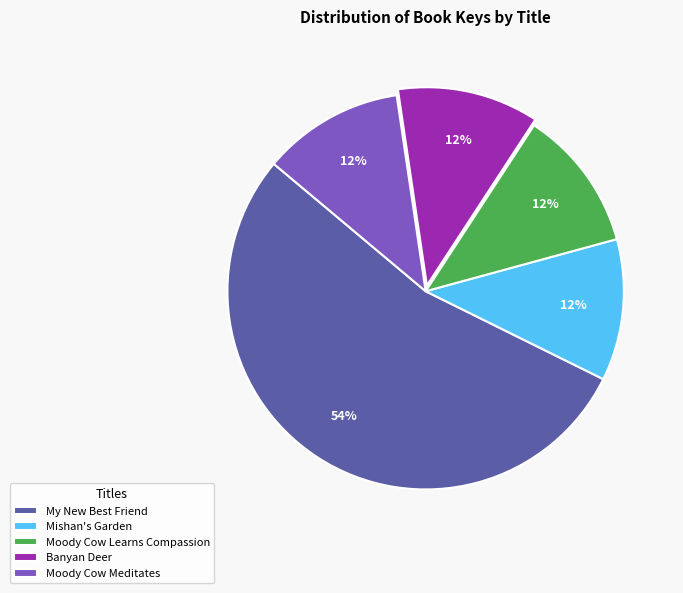

What is the ratio of the value at Moody Cow Meditates to the value at Banyan Deer?

1.0